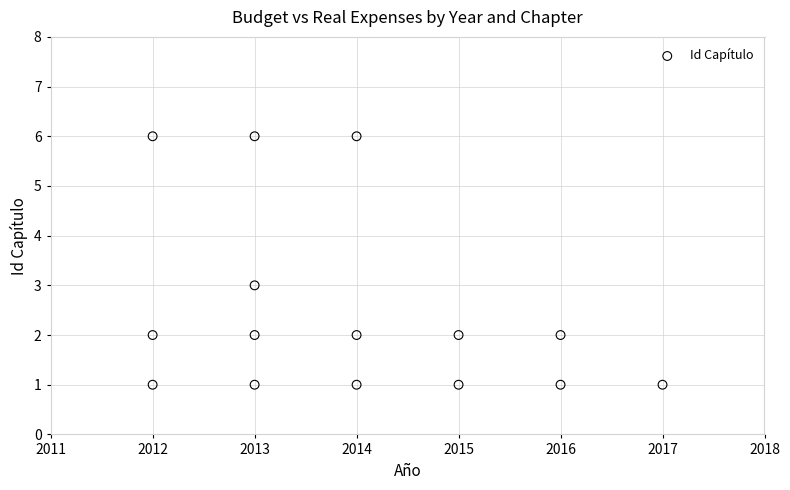

What is the range of Y values (max minus min)?

5